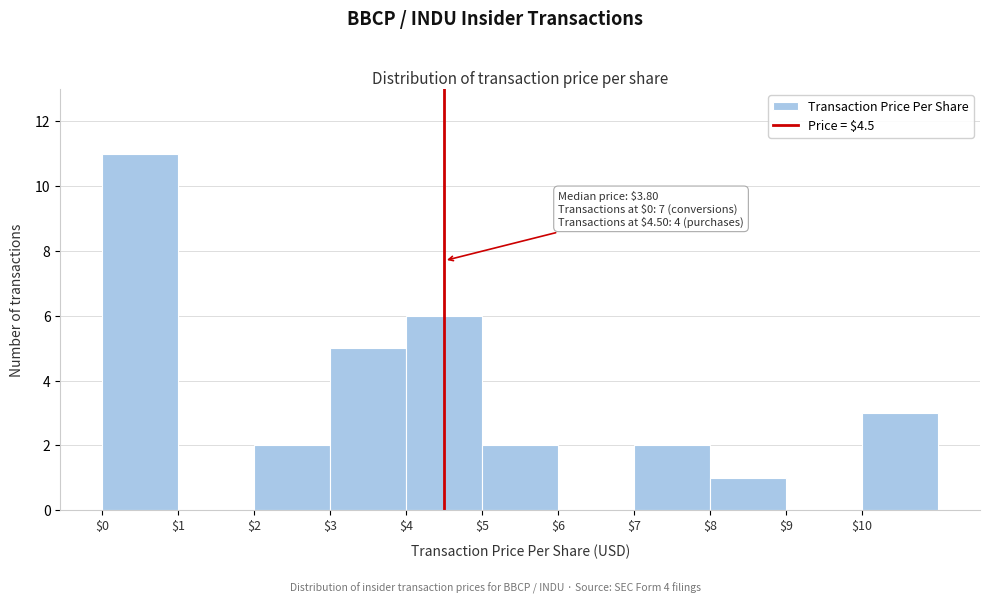

Over which range of the x-axis is the bar tallest?

0 to 1